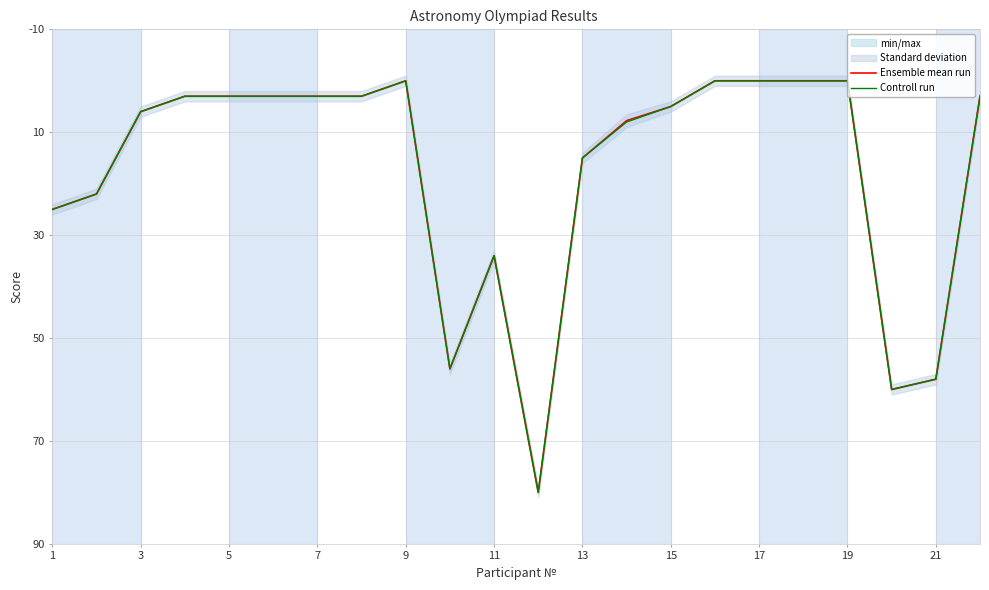

Where is Ensemble mean run nearest to the value 40?

11